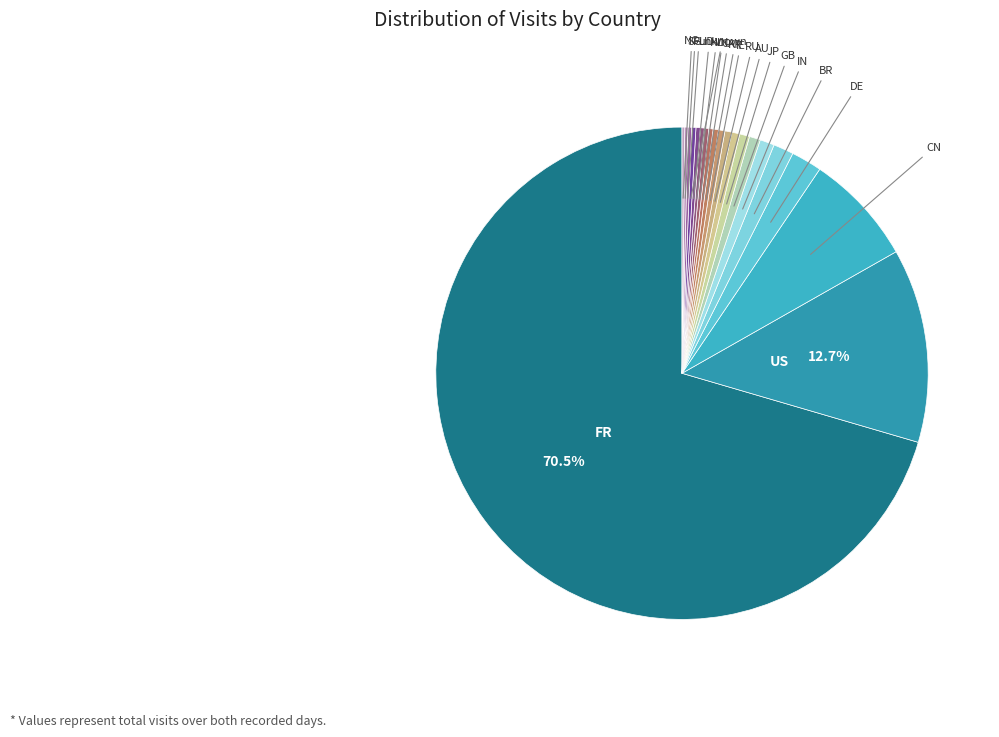

How many segments does this pie chart have?

20